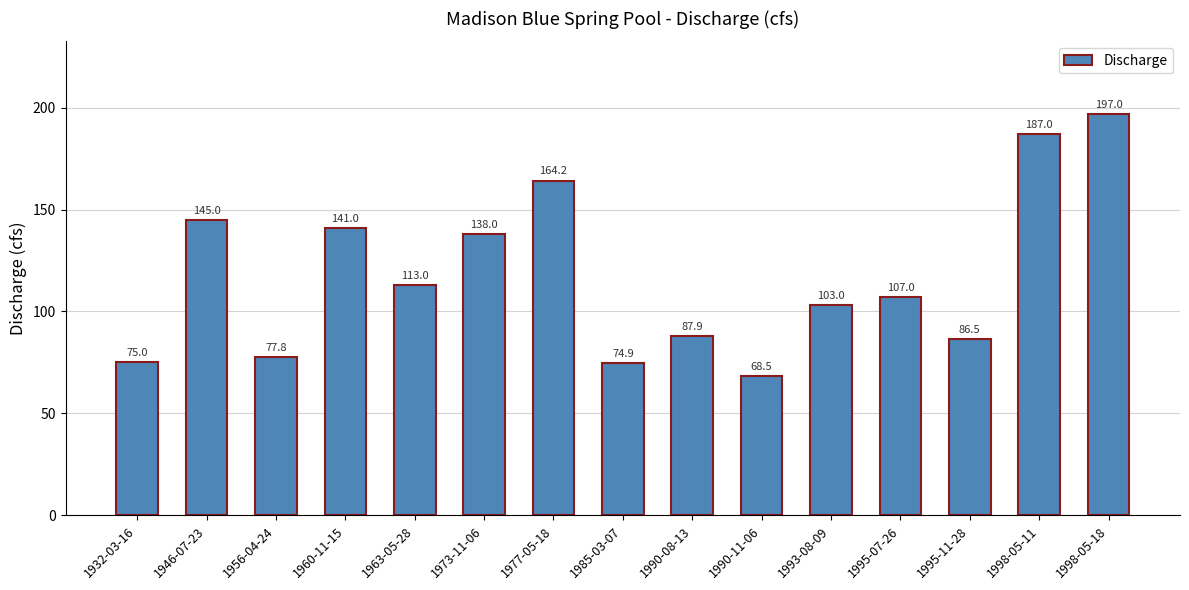

What is the value of the 5th bar from the left?

113.0